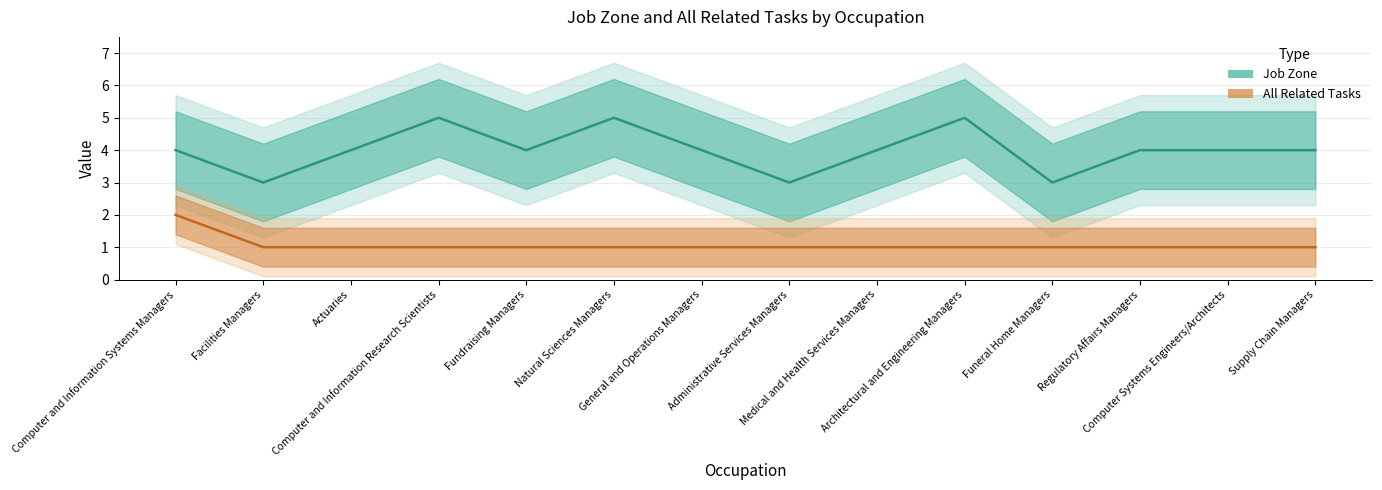

True or false: All Related Tasks and Job Zone intersect in this chart.

False